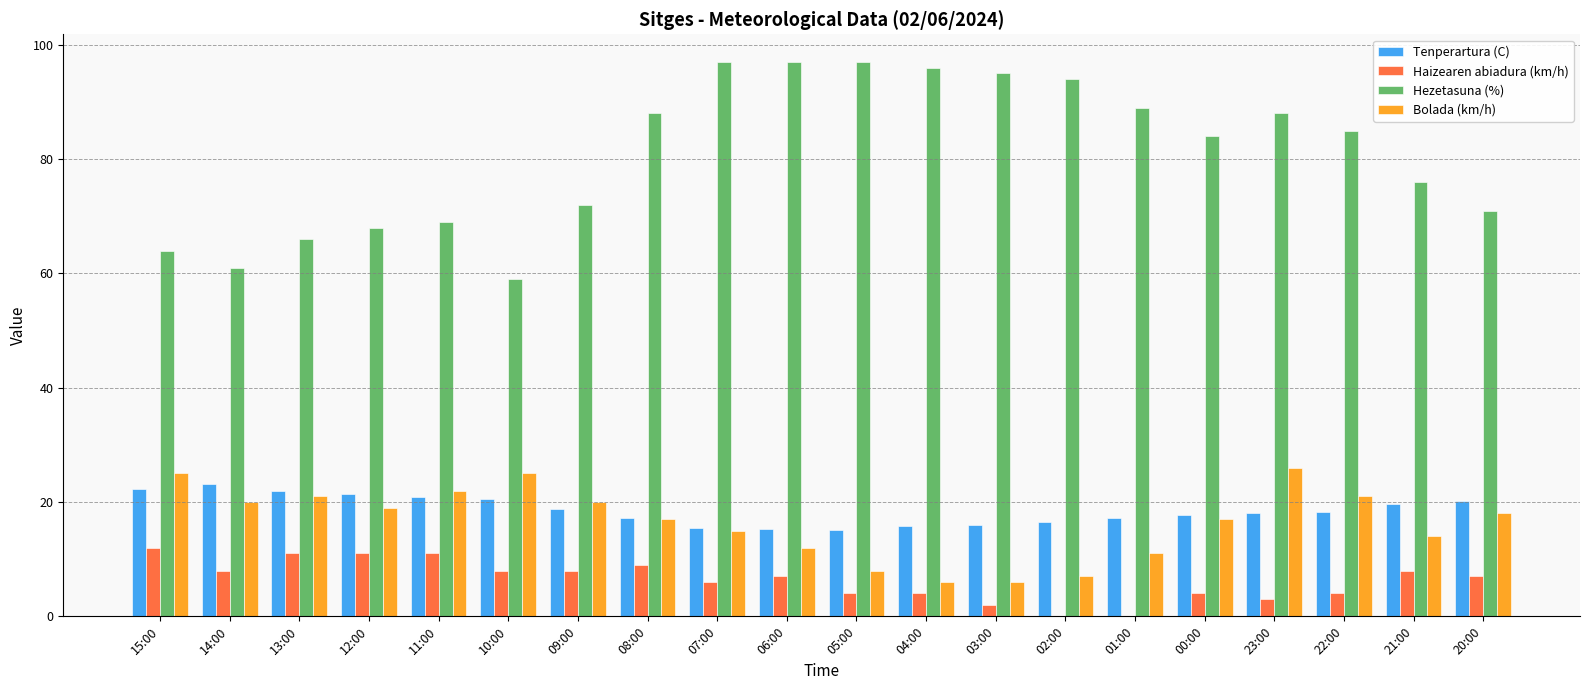

Which series has the largest total across all categories?

Hezetasuna (%)